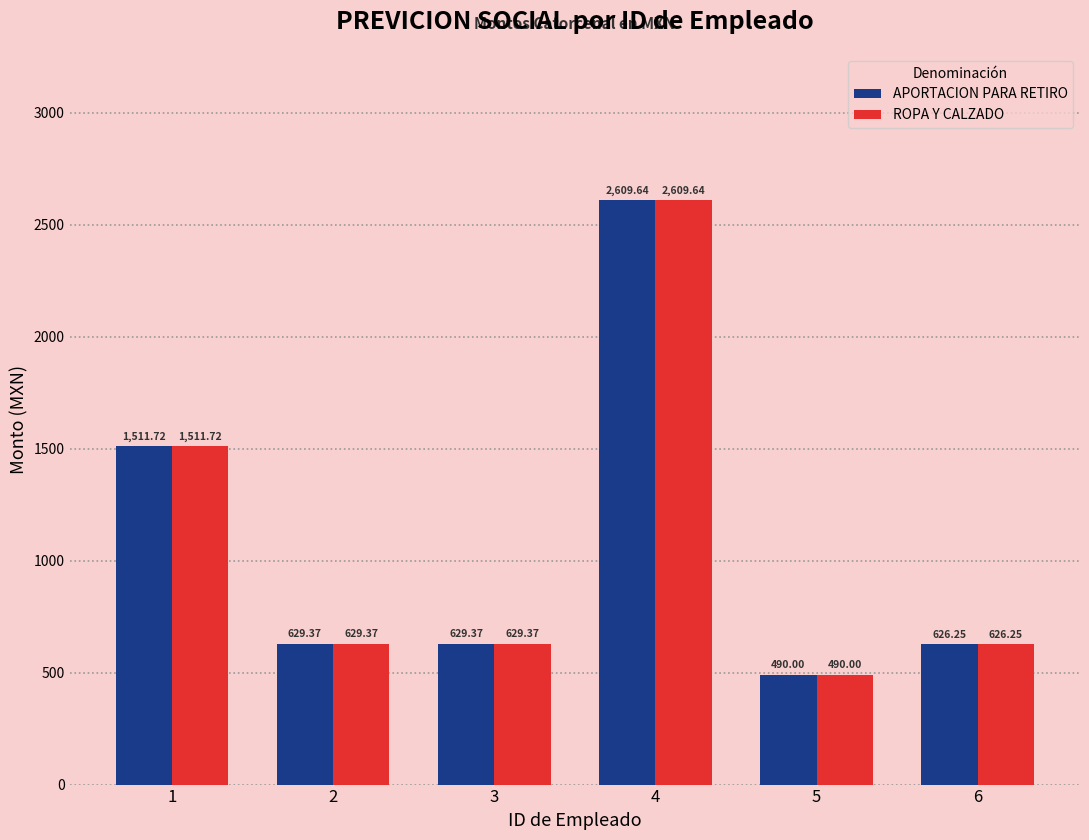

Is the value of APORTACION PARA RETIRO at 2 greater than the value of ROPA Y CALZADO at 6?

Yes